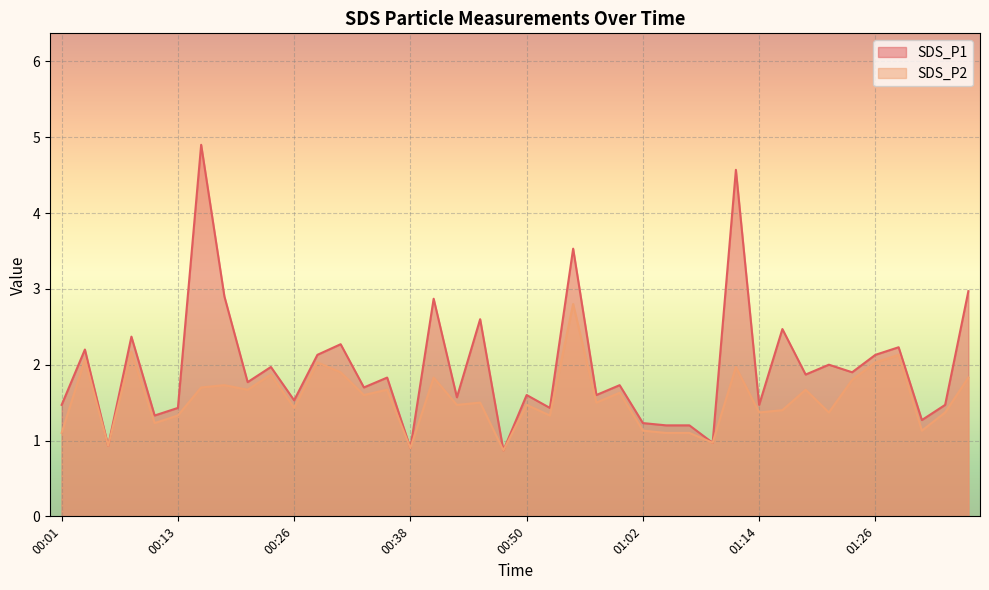

At how many categories does at least one series exceed 1?

36